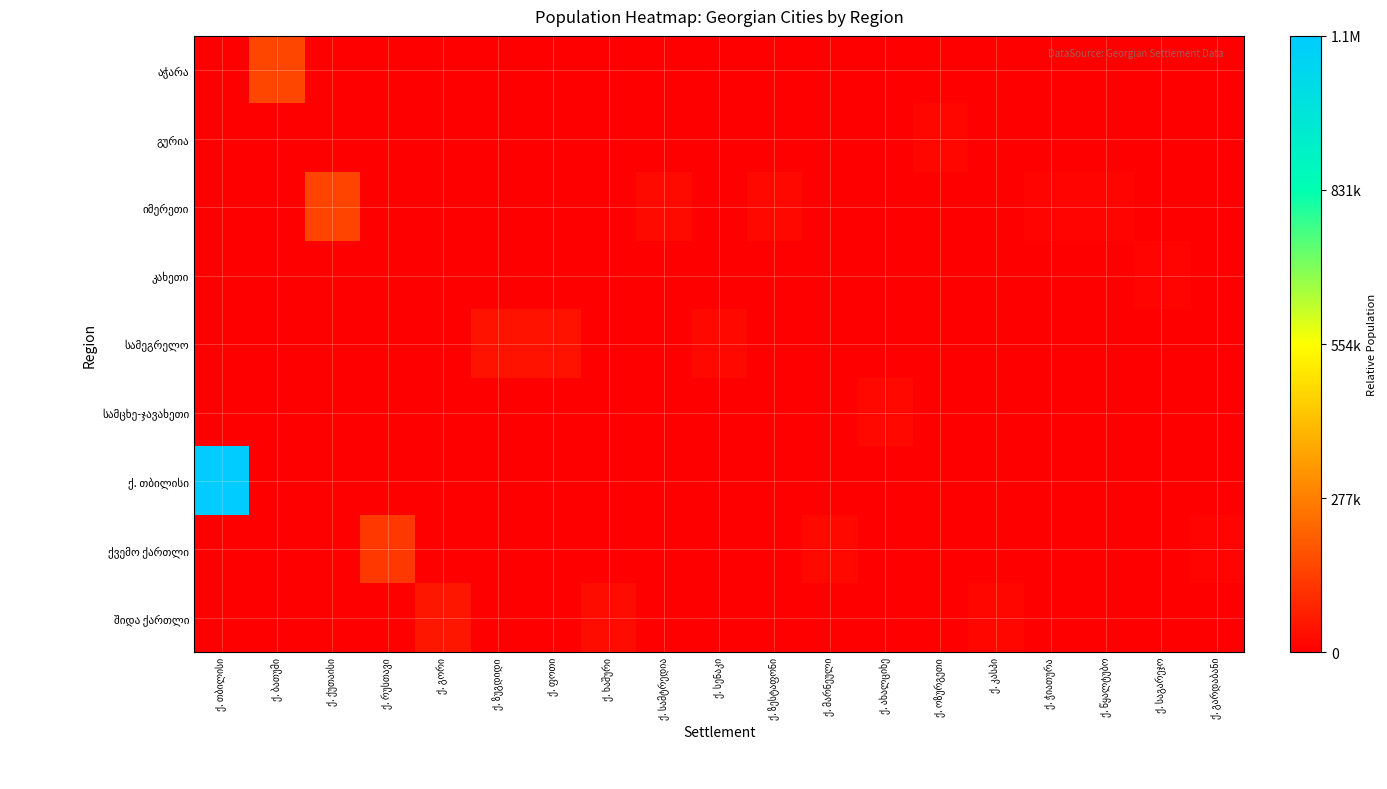

Is the value of ქ. თბილისი at ქ. საგარეჯო greater than the value of გურია at ქ. სენაკი?

No